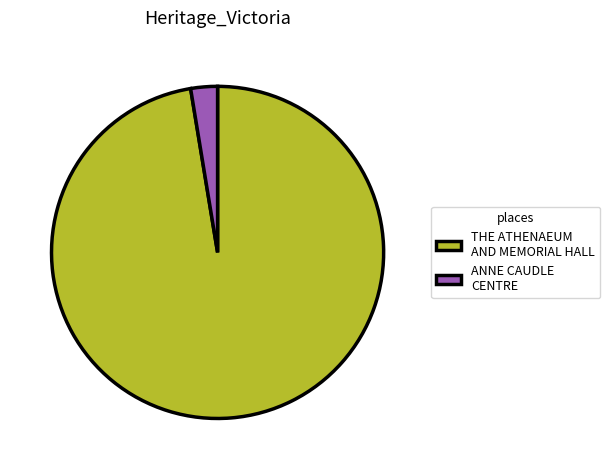

Does any single category account for the majority?

Yes